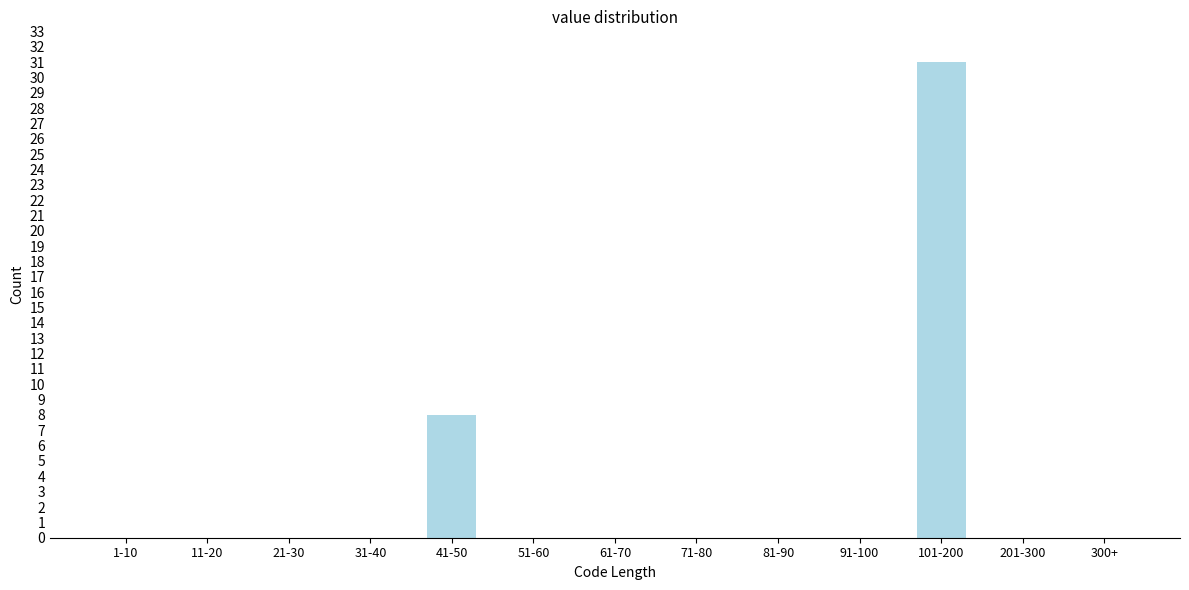

Reading left to right, extract all data points from this chart.

1-10=0	11-20=0	21-30=0	31-40=0	41-50=8	51-60=0	61-70=0	71-80=0	81-90=0	91-100=0	101-200=31	201-300=0	300+=0